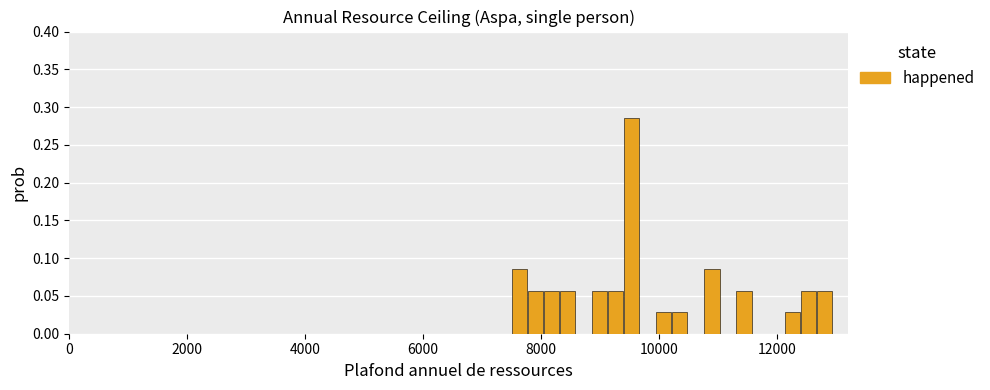

Around what value on the x-axis is the tallest bar? Give the approximate position of its centre, as read against the axis.

9600